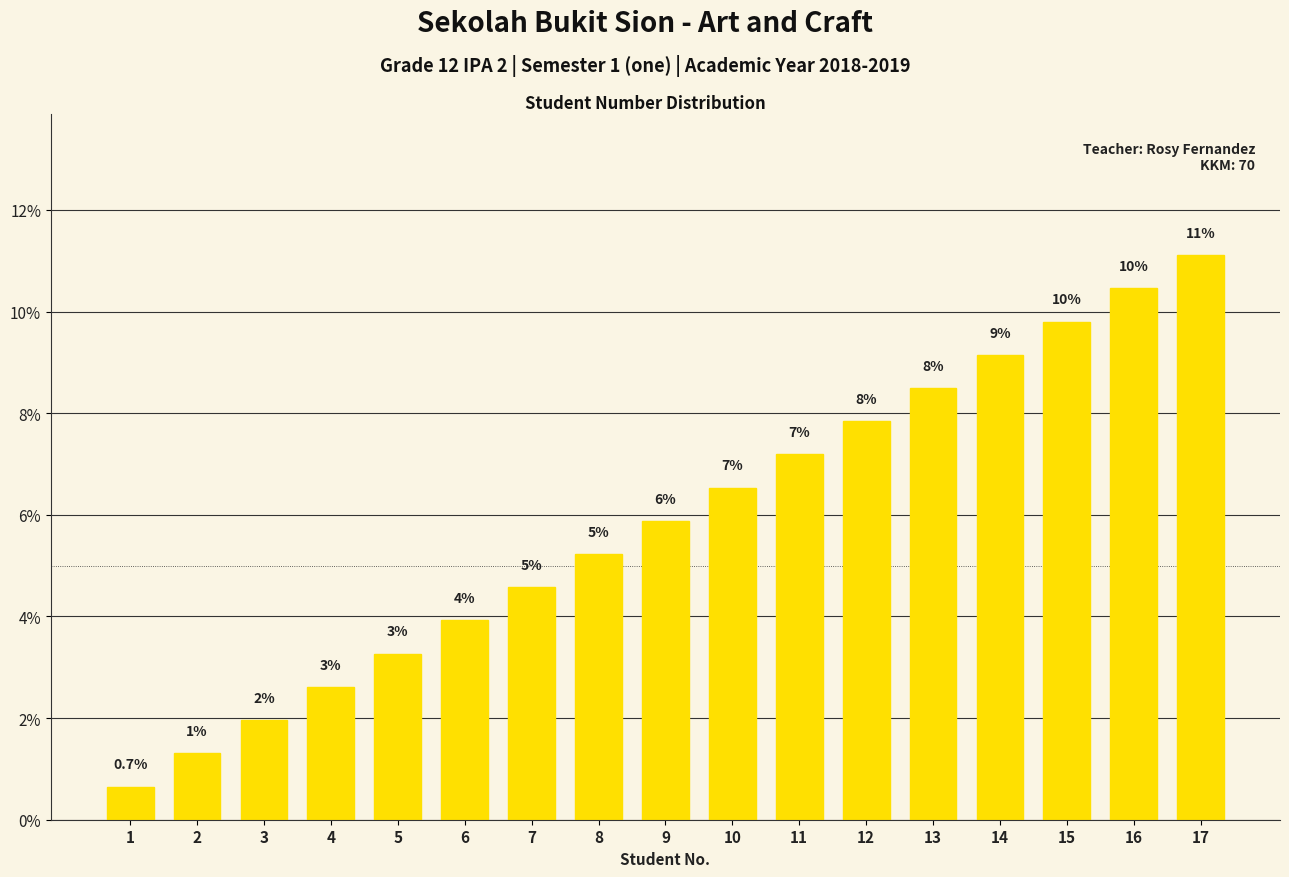

Are the bars horizontal?

No